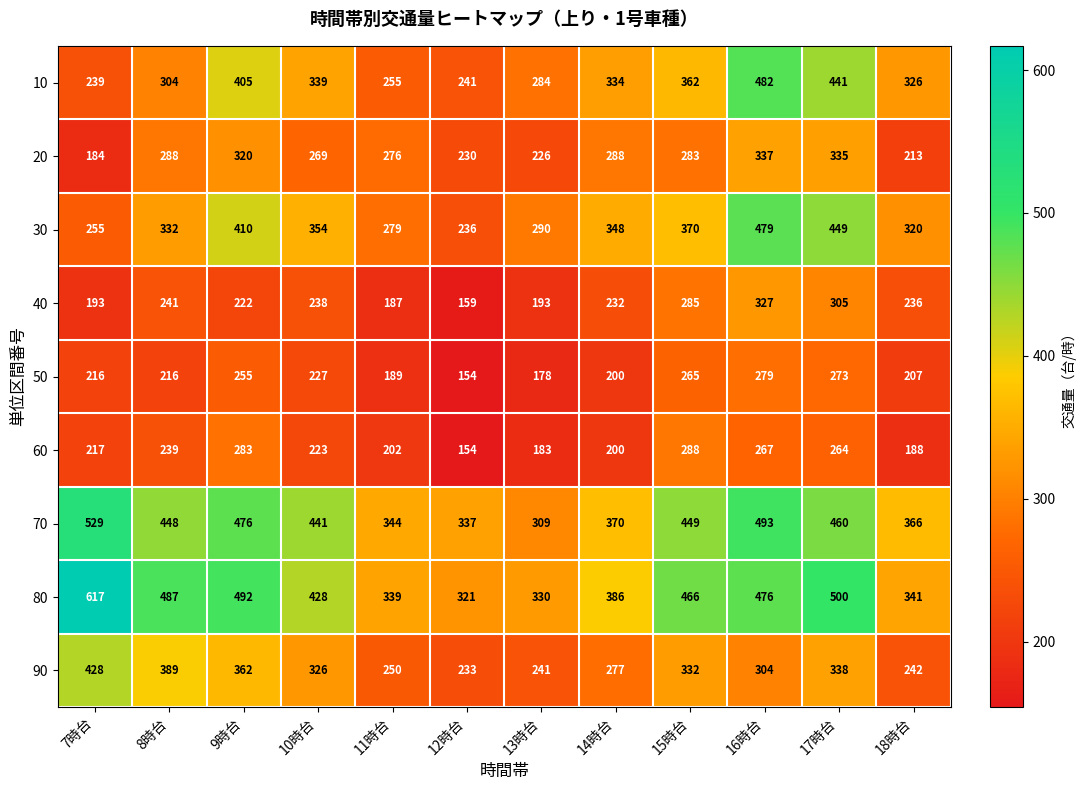

Which series has the largest total across all categories?

80